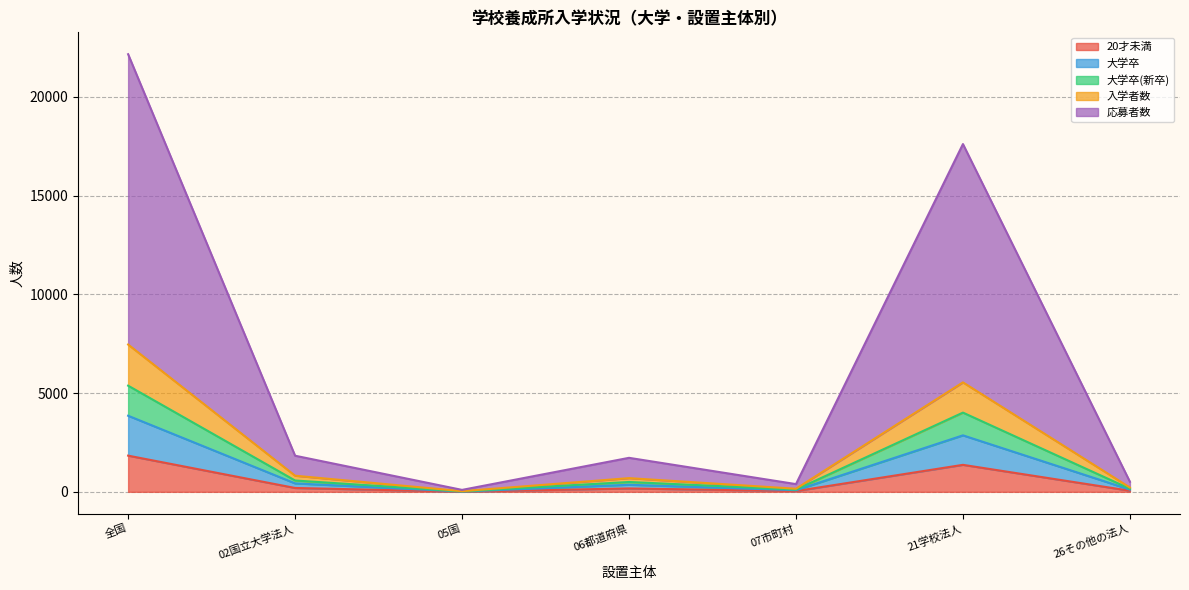

At which label is 応募者数 closest to 7348?

21学校法人